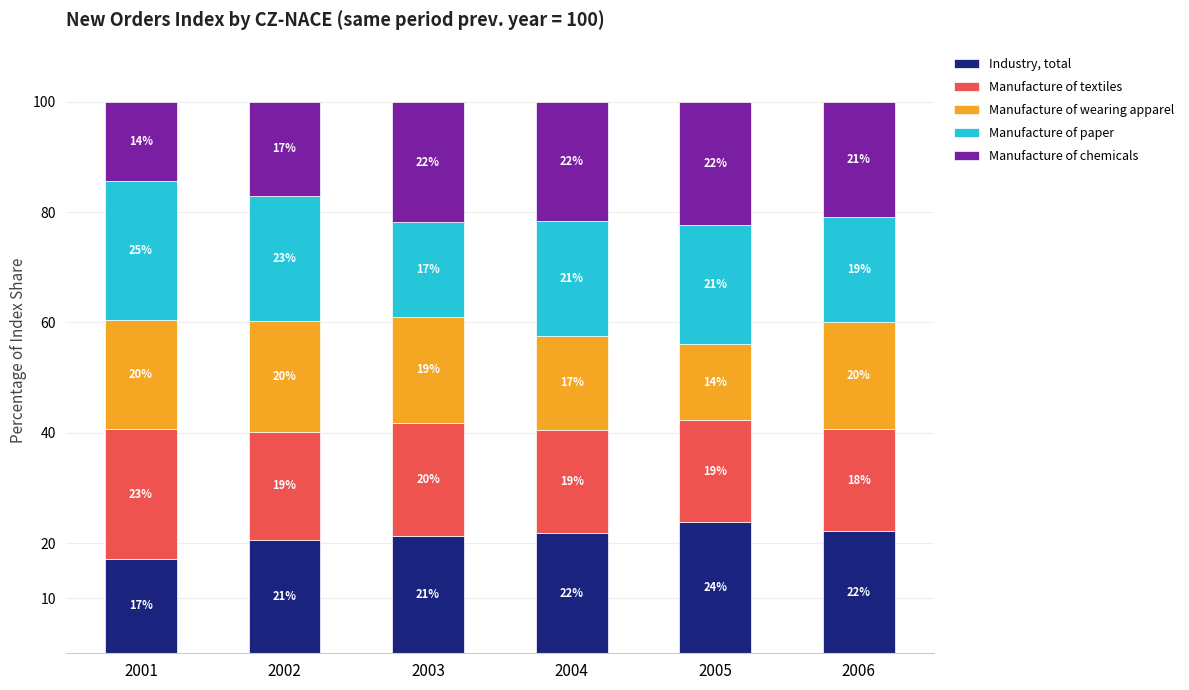

Are the bars grouped side by side (vs. stacked)?

No